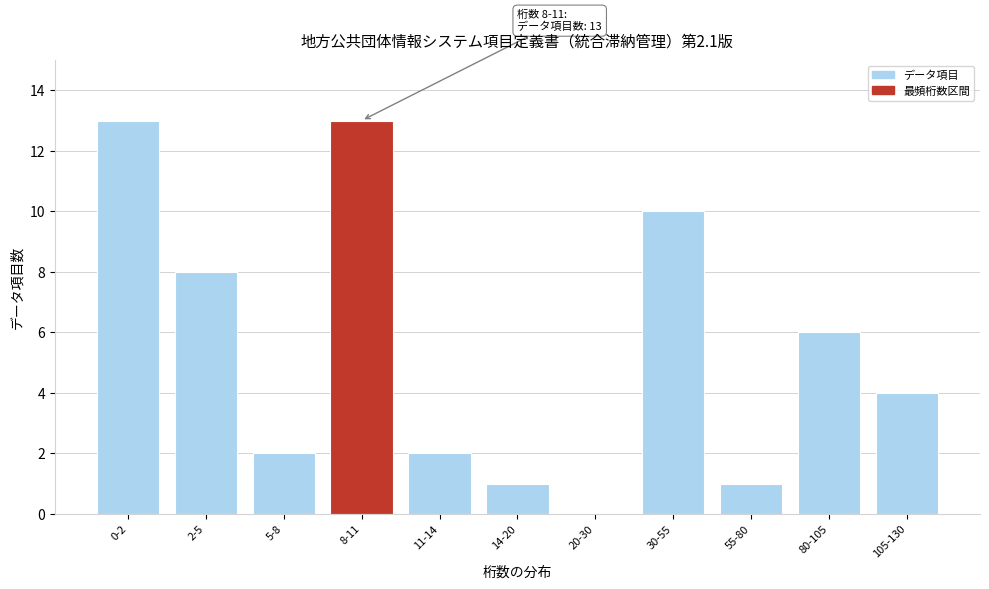

Reading right to left, extract all data points from this chart.

105-130=4	80-105=6	55-80=1	30-55=10	20-30=0	14-20=1	11-14=2	8-11=13	5-8=2	2-5=8	0-2=13